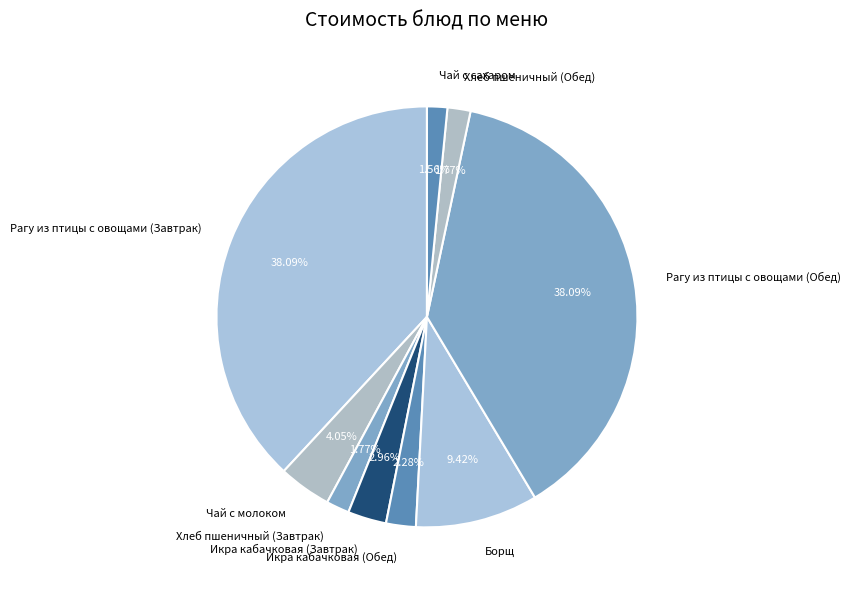

What percentage is the Рагу из птицы с овощами (Обед) slice, to the nearest percent?

38%